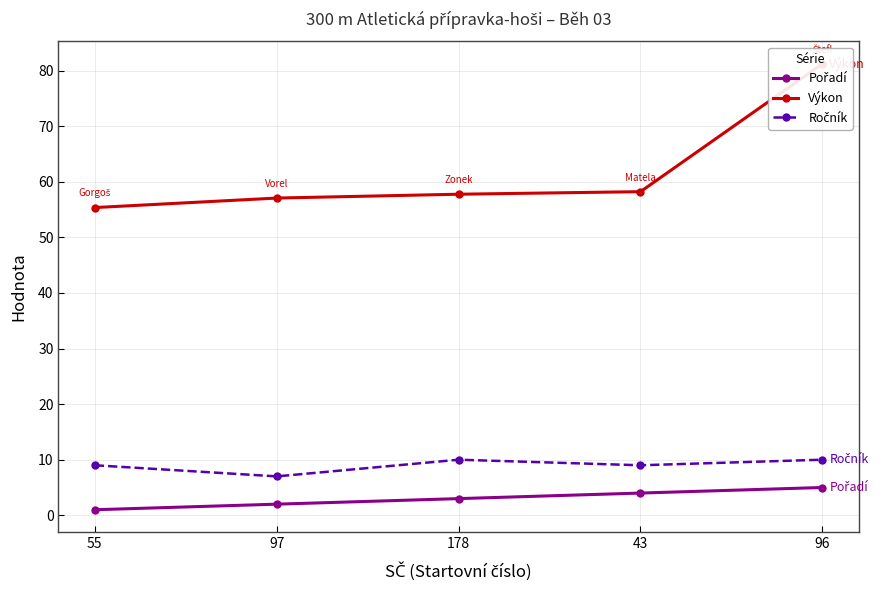

What is the value of the Ročník point at the 5th from the left?

10.0